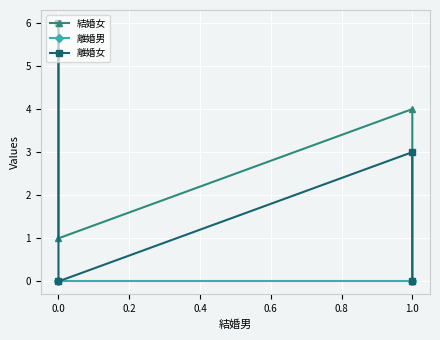

What is the sum of all 離婚女 values?

9